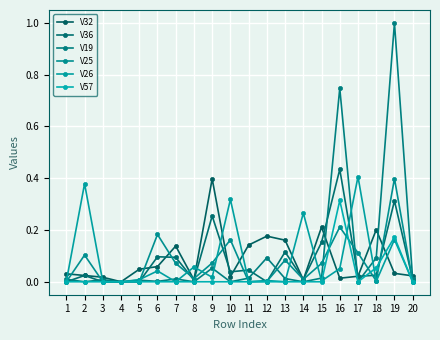

The V57 series shows 0.2 at 19. True or false?

True